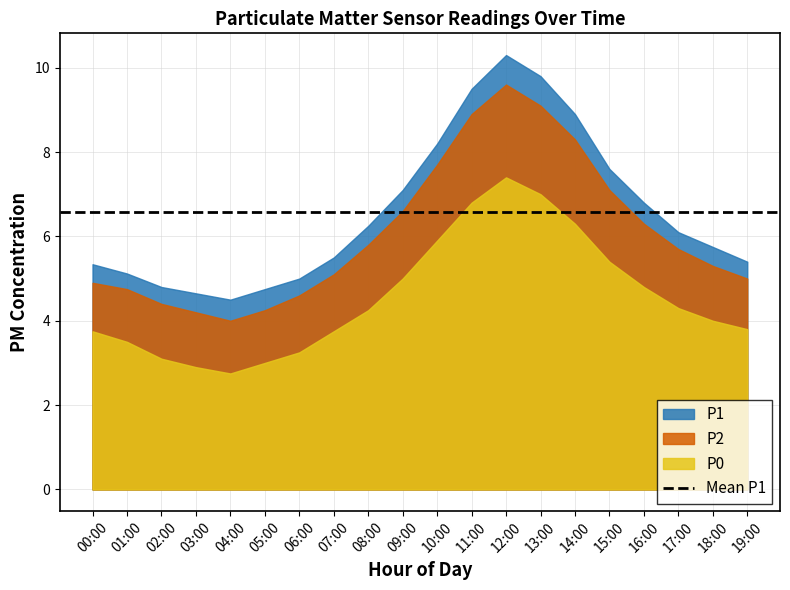

What is the label of the 6th point from the right?

14:00